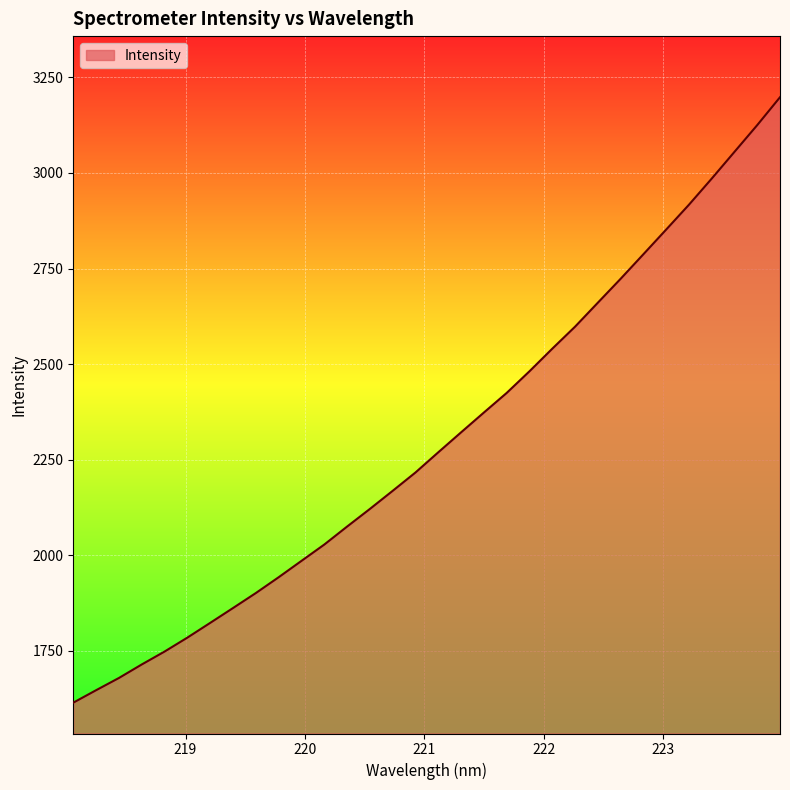

What is the maximum value shown in the chart?

3198.2